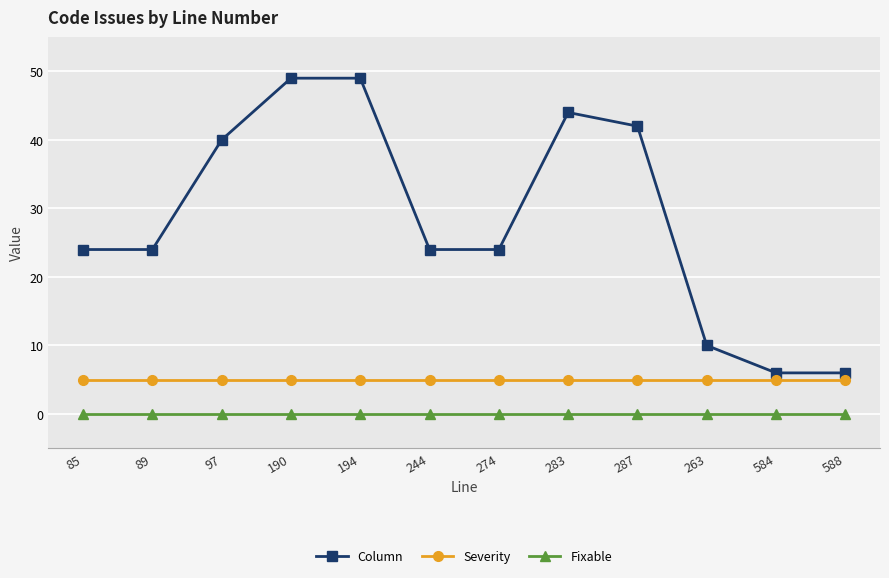

Does the chart display data point markers on the line(s)?

Yes